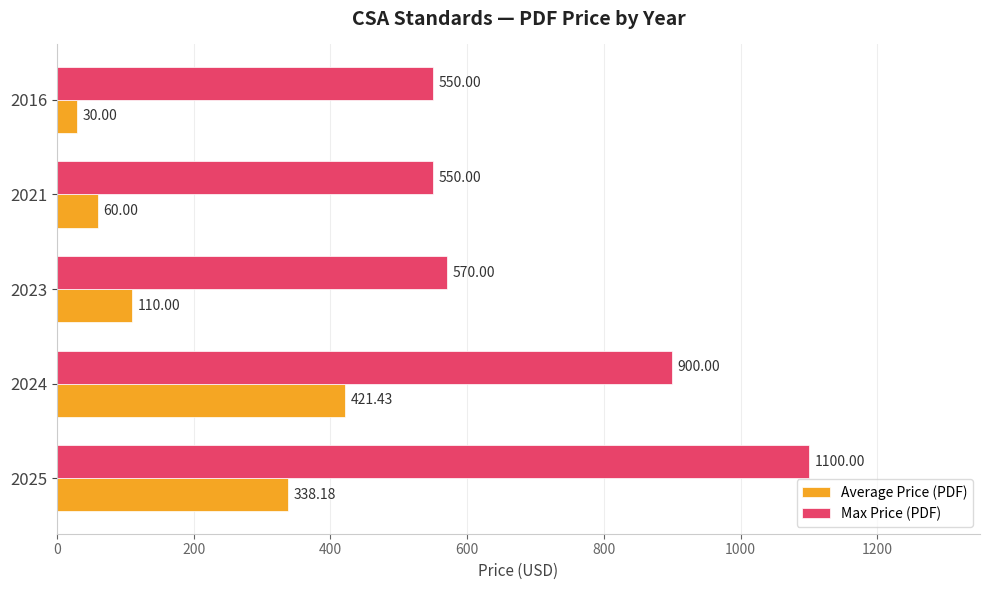

Rank the series by their maximum value, from highest to lowest.

Max Price (PDF), Average Price (PDF)